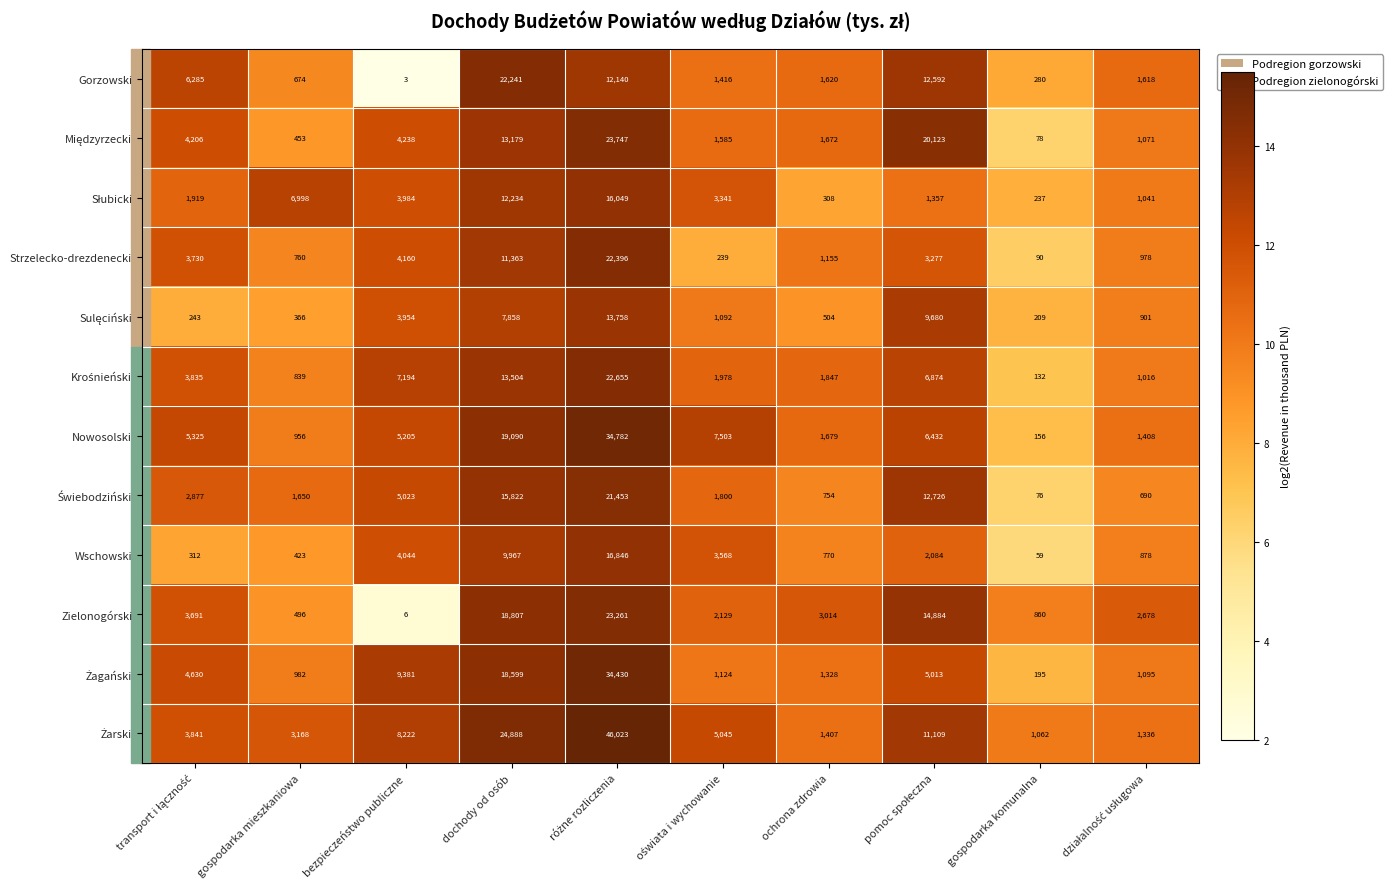

The Nowosolski series shows 7911 at bezpieczeństwo publiczne. True or false?

False